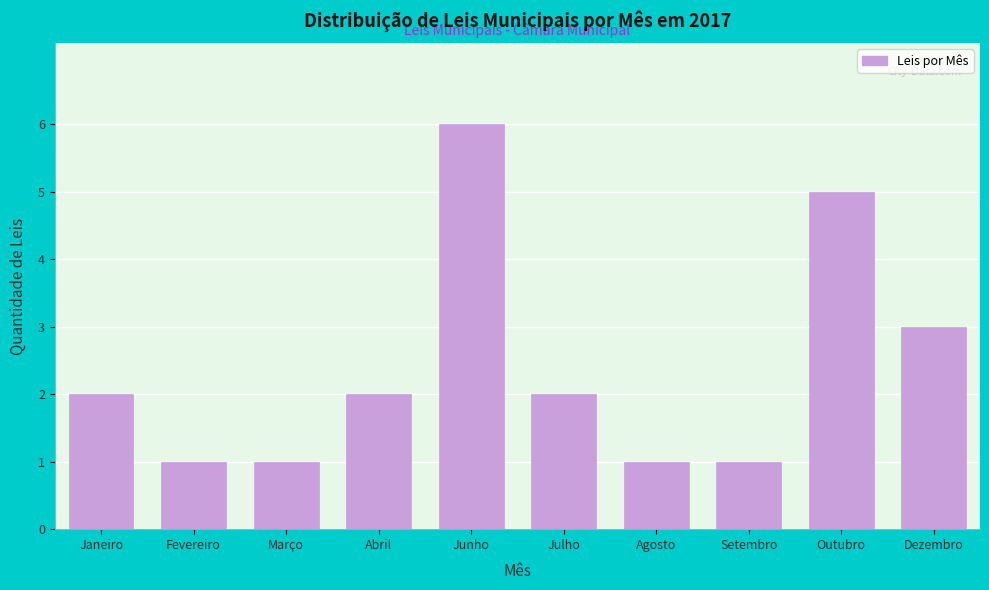

Reading left to right, extract all data points from this chart.

Janeiro=2	Fevereiro=1	Março=1	Abril=2	Junho=6	Julho=2	Agosto=1	Setembro=1	Outubro=5	Dezembro=3